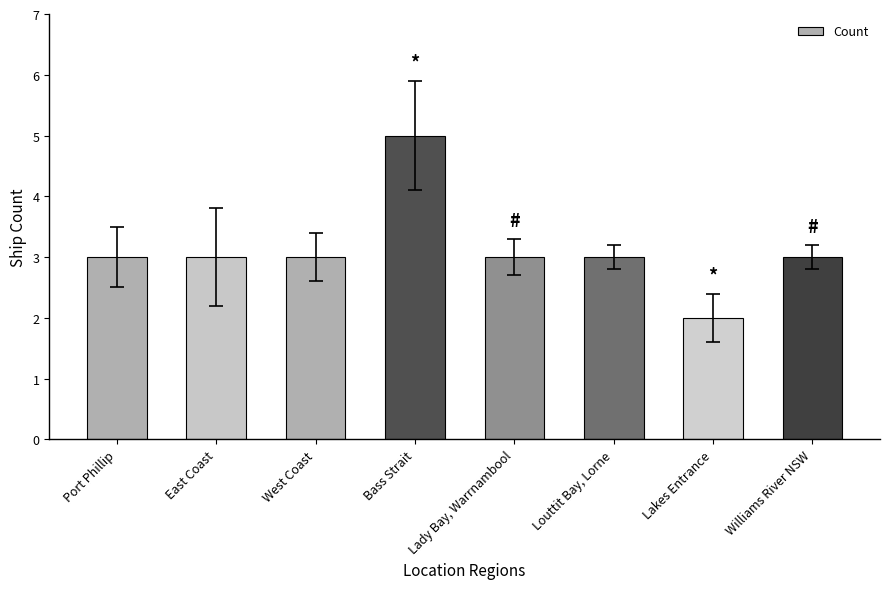

Are the bars grouped side by side (vs. stacked)?

No